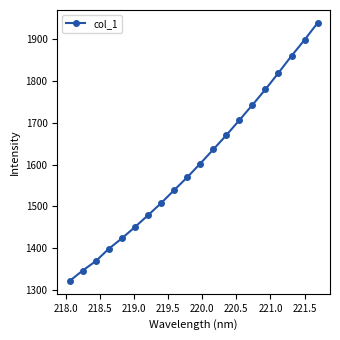

Reading right to left, list all the values displayed in this chart.

1939.2	1898.6	1860.3	1819.7	1780.0	1742.7	1706.3	1670.3	1636.1	1602.3	1569.4	1538.7	1507.6	1478.7	1450.5	1423.4	1398.5	1368.8	1346.3	1321.5